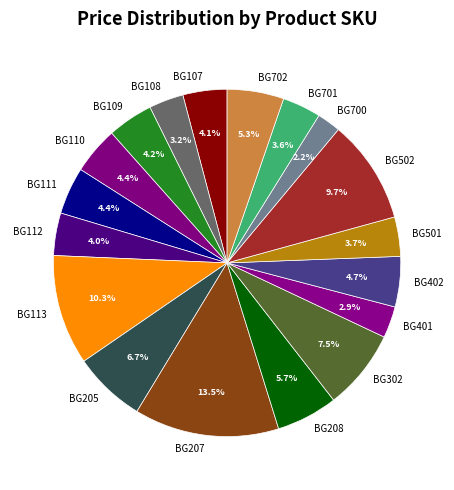

The BG501 slice represents 4% of the pie. True or false?

True